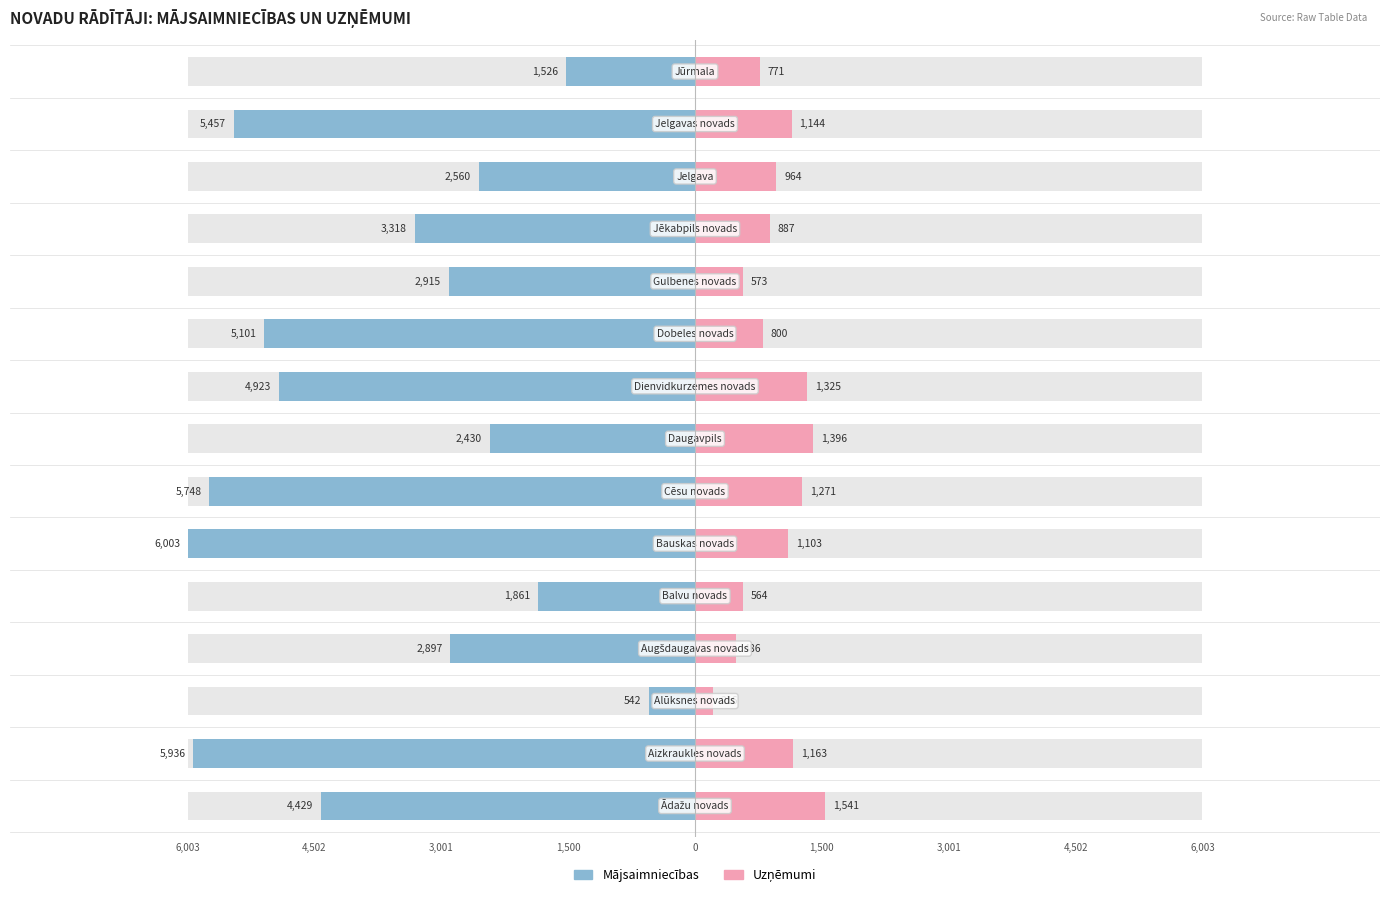

What is the difference between the highest and lowest values at 6,003?

5970